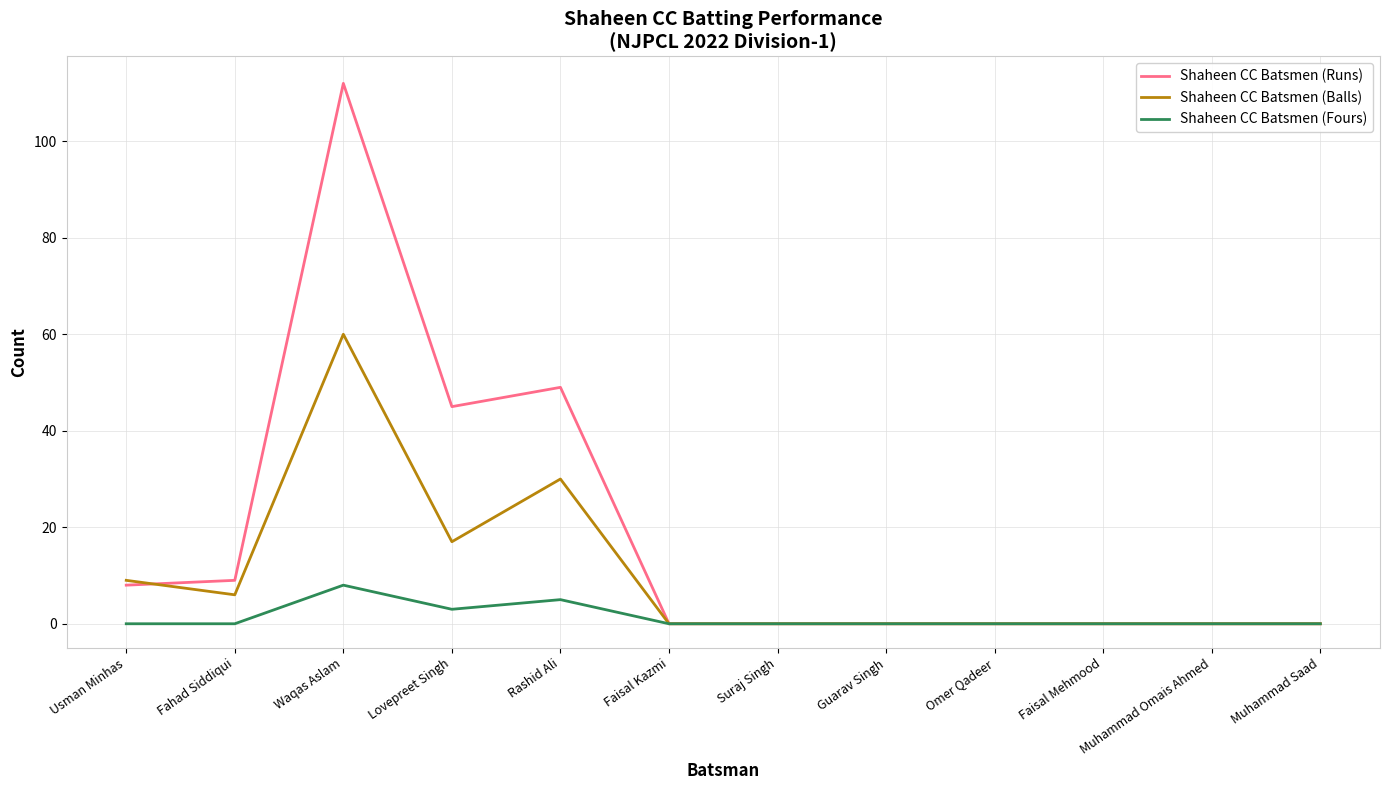

At which label is Shaheen CC Batsmen (Balls) closest to 30?

Rashid Ali